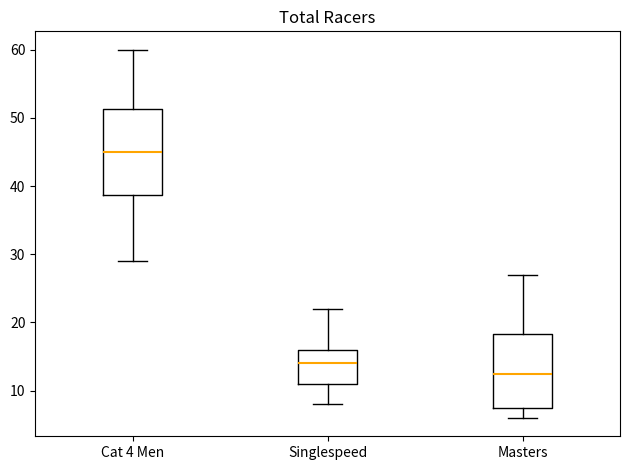

Reading left to right, transcribe this box plot: for each box, give where its median line is, the range the box spans, and where its two whiskers end, as read against the y-axis. The values are not printed on the chart, so give them approximately, as read against the axis.

Cat 4 Men: median 45, box 39 to 51, whiskers 29 to 60
Singlespeed: median 14, box 11 to 16, whiskers 8 to 22
Masters: median 13, box 8 to 18, whiskers 6 to 27